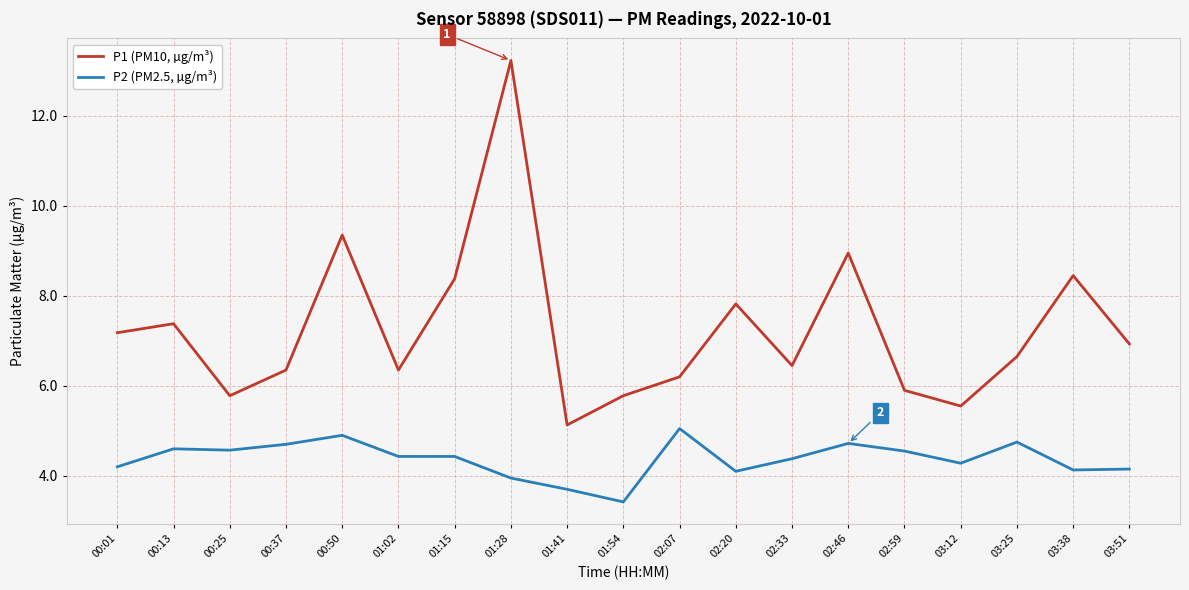

True or false: P1 (PM10, µg/m³) has more than 2 interior local peaks.

True